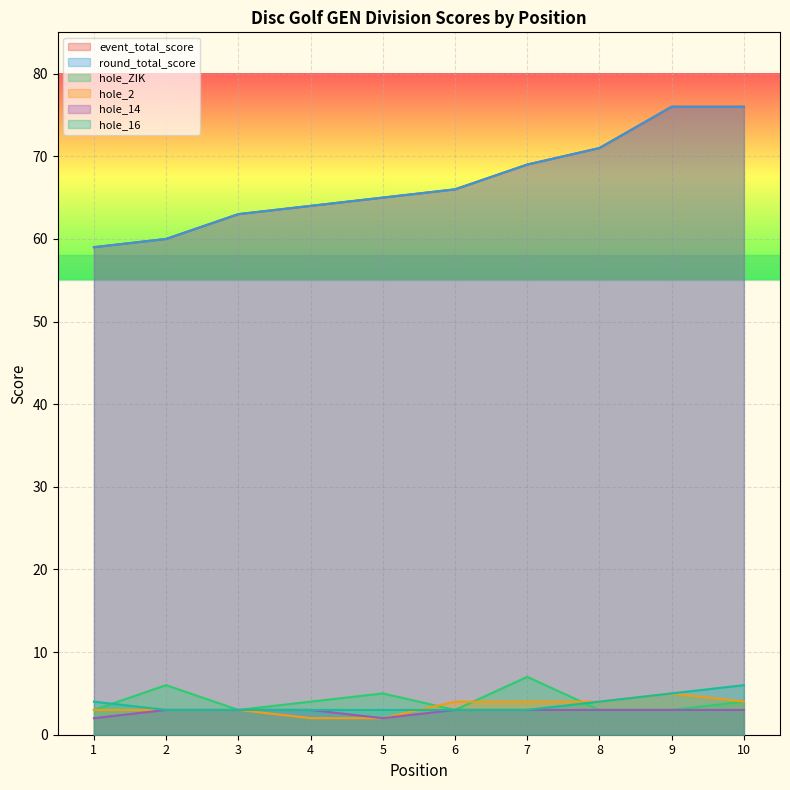

How many hole_2 values are between 3 and 4?

7